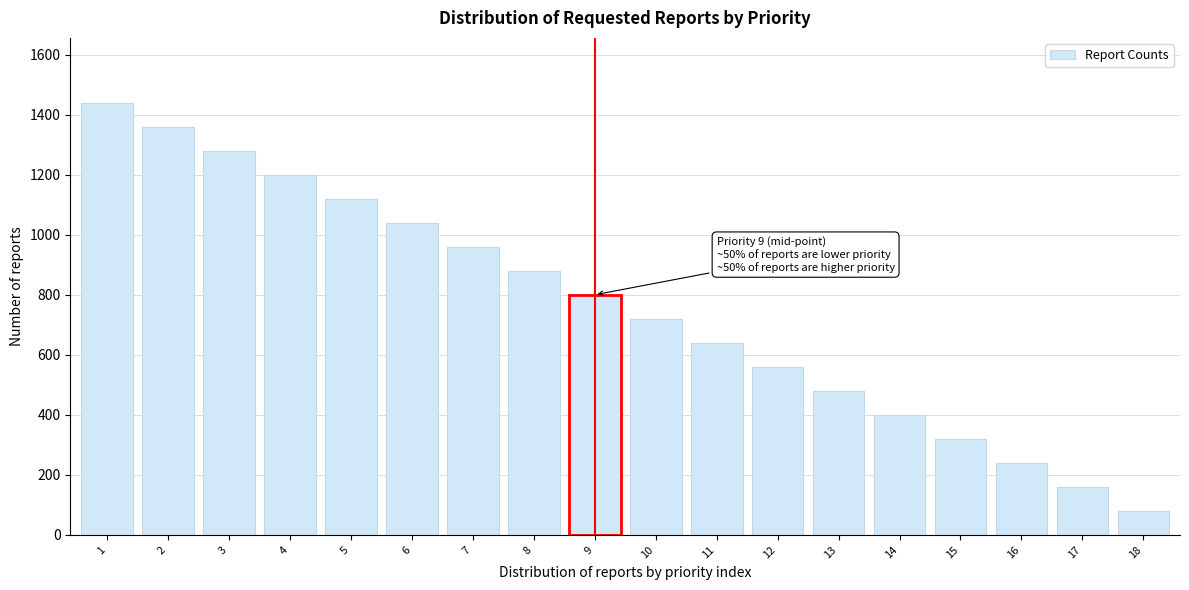

Reading right to left, what are all the values shown in this chart?

18=80	17=160	16=240	15=320	14=400	13=480	12=560	11=640	10=720	9=800	8=880	7=960	6=1040	5=1120	4=1200	3=1280	2=1360	1=1440